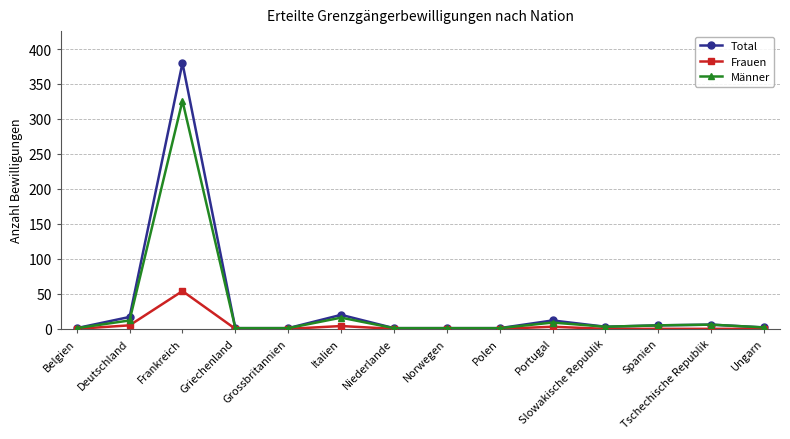

Which series has the widest spread of values?

Total